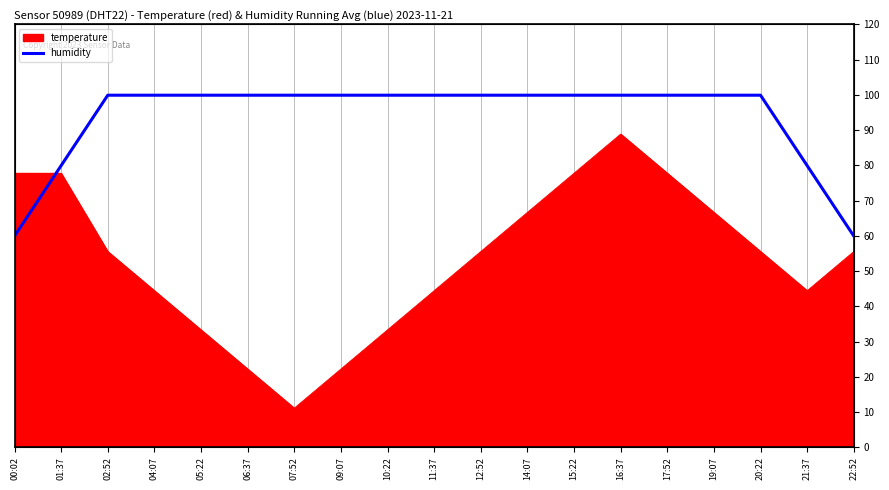

At which category does the chart reach its peak across all series?

02:52